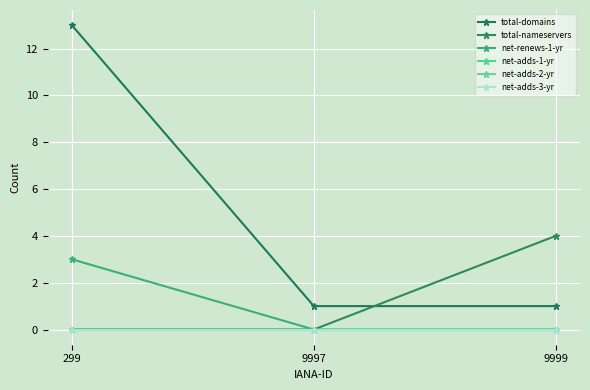

How many data points in net-renews-1-yr are above 0?

1